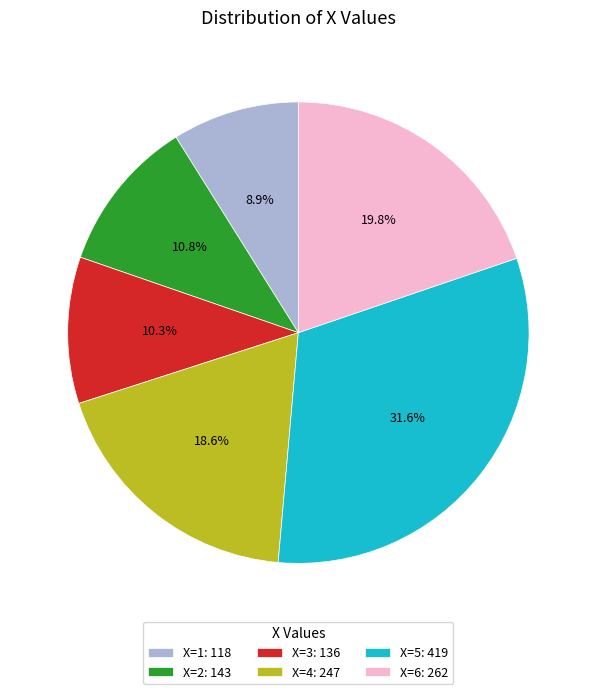

Does any single category account for the majority?

No